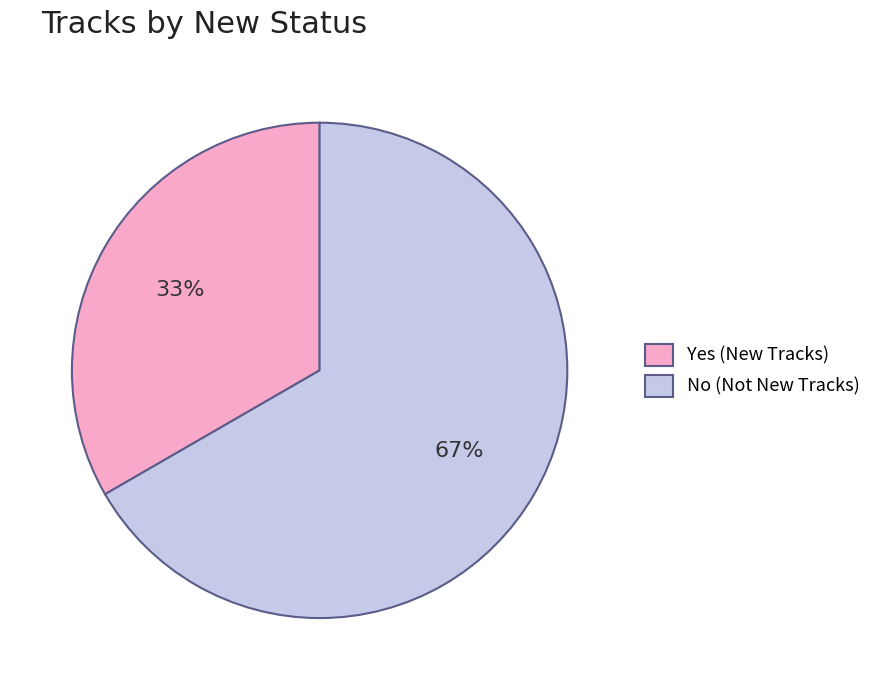

Is the sum of No (Not New Tracks) and Yes (New Tracks) greater than half?

Yes